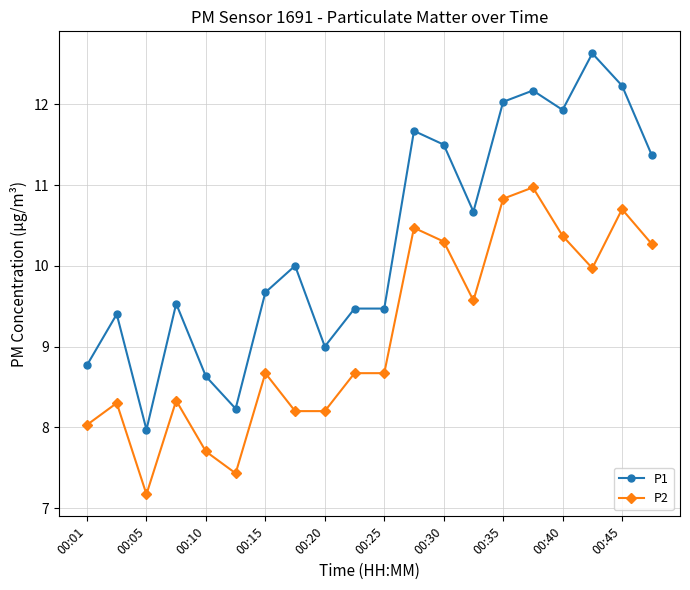

What is the minimum value for P1?

8.0